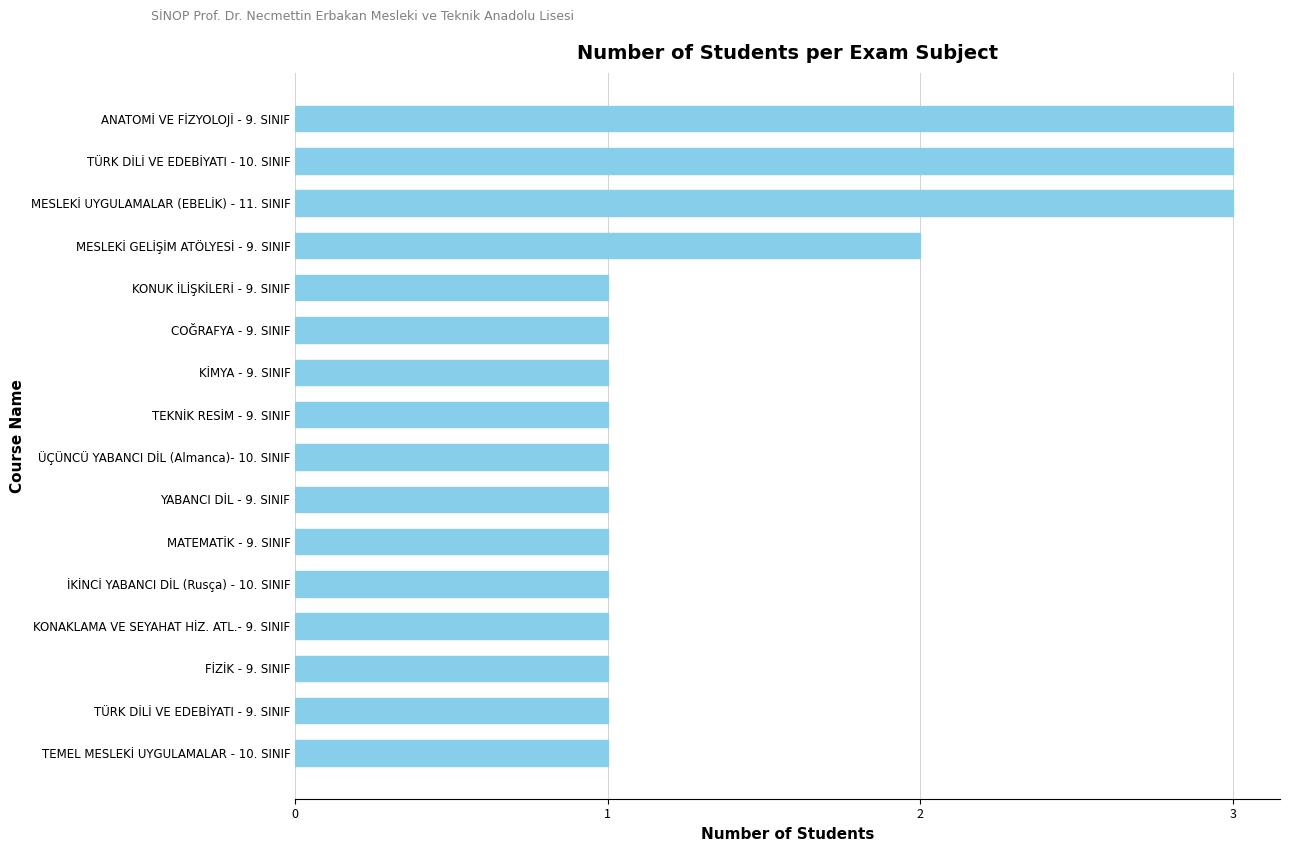

The value at MATEMATİK - 9. SINIF is 0. True or false?

False